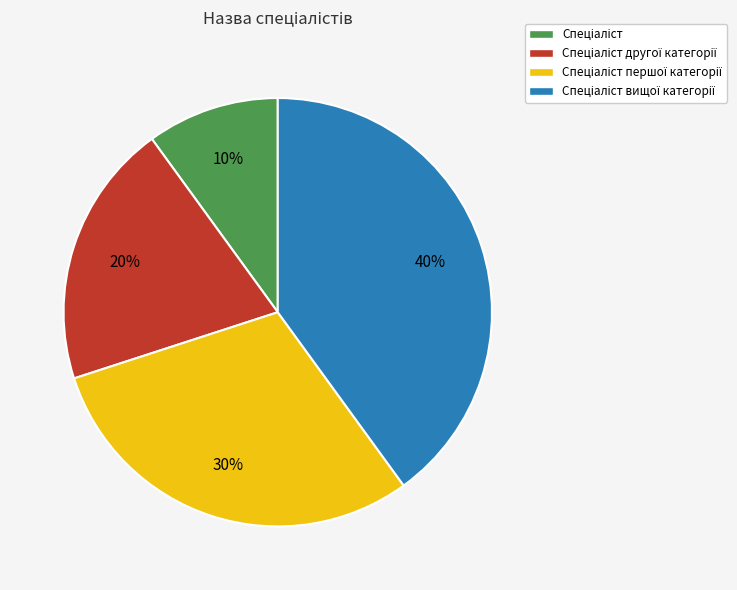

Is there any slice that represents more than half of the pie?

No